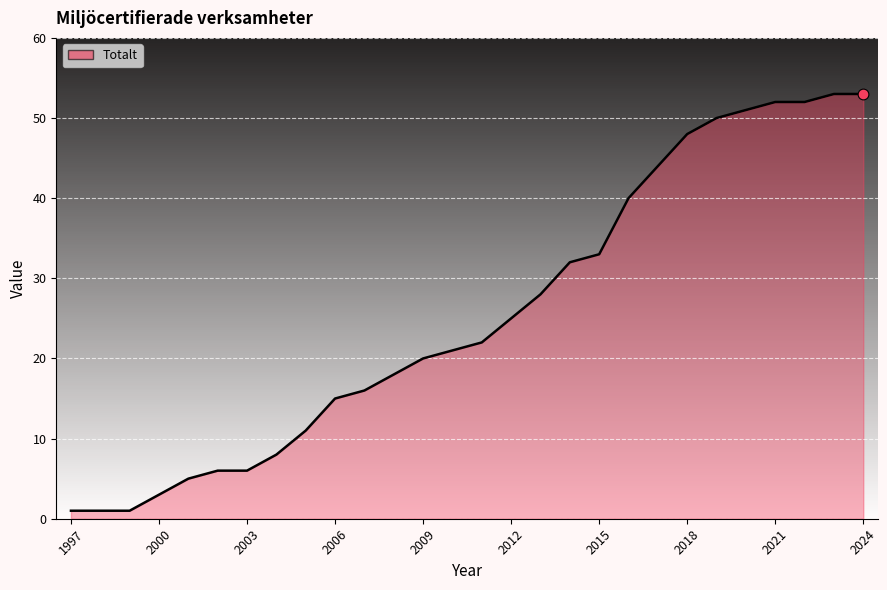

What is the maximum value shown in the chart?

53